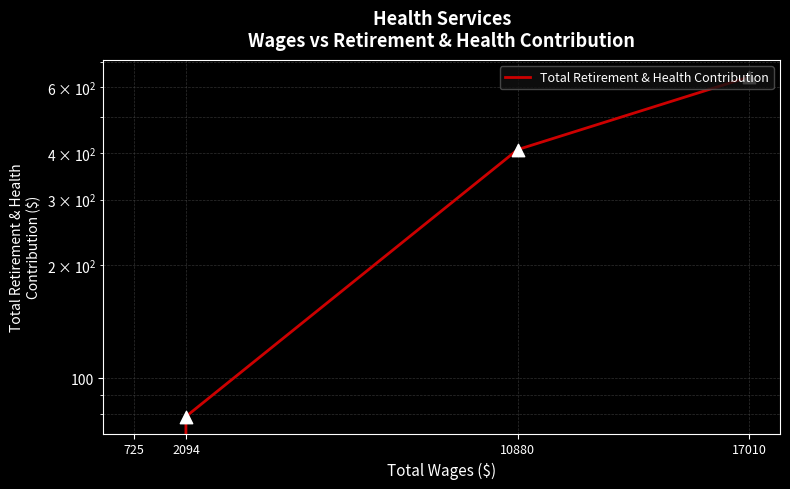

Which has a higher value, 10880 or 725?

10880